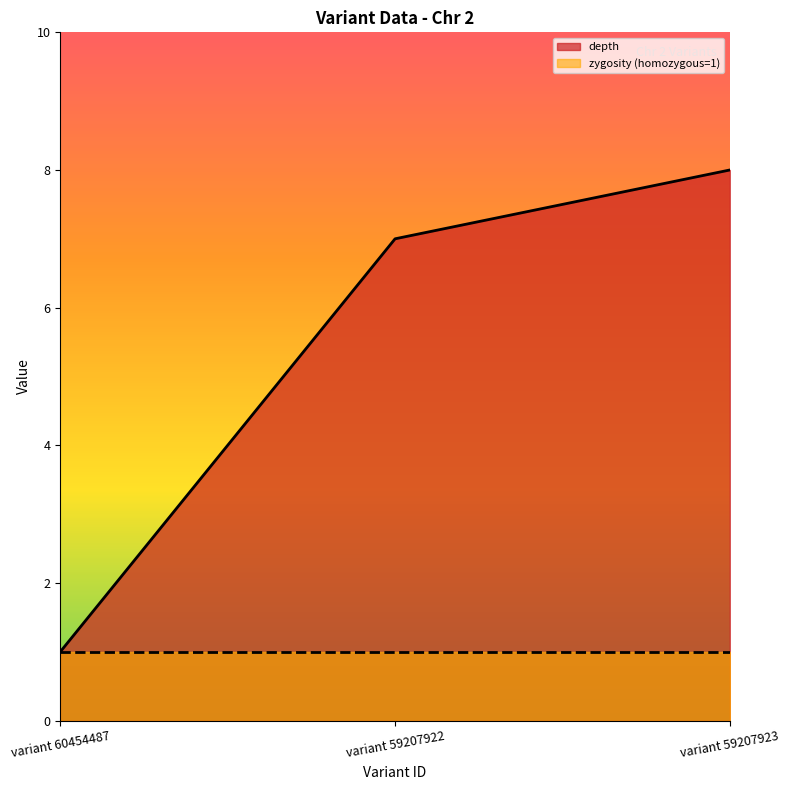

Which has a higher value, variant 60454487 or variant 59207922?

variant 59207922